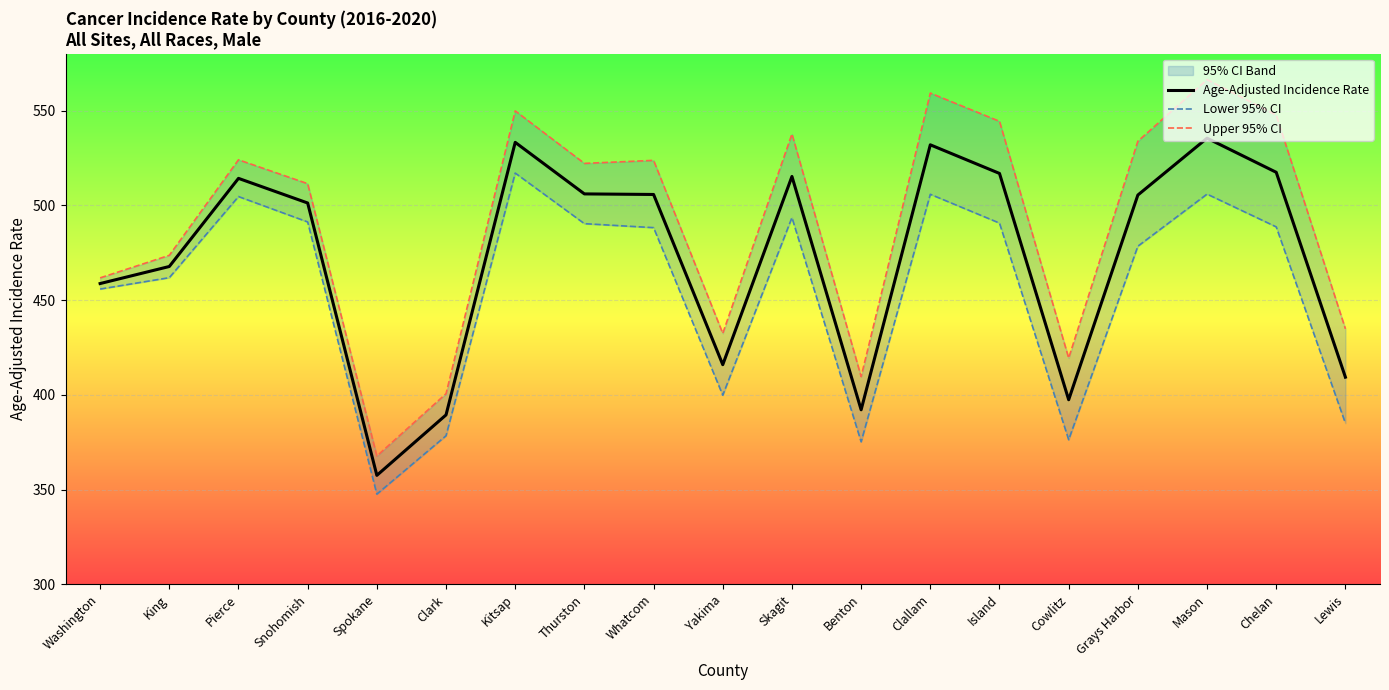

Reading right to left, list all the values displayed in this chart.

Age-Adjusted Incidence Rate: Lewis=409.3	Chelan=517.4	Mason=535.4	Grays Harbor=505.4	Cowlitz=397.4	Island=516.8	Clallam=531.9	Benton=392.1	Skagit=515.2	Yakima=415.9	Whatcom=505.7	Thurston=506.0	Kitsap=533.2	Clark=389.4	Spokane=357.5	Snohomish=501.2	Pierce=514.2	King=467.7	Washington=458.7
Lower 95% CI: Lewis=385.0	Chelan=488.6	Mason=505.9	Grays Harbor=478.4	Cowlitz=376.3	Island=490.6	Clallam=505.8	Benton=375.2	Skagit=493.5	Yakima=399.8	Whatcom=488.2	Thurston=490.3	Kitsap=517.0	Clark=378.4	Spokane=347.6	Snohomish=491.2	Pierce=504.6	King=461.8	Washington=455.8
Upper 95% CI: Lewis=434.8	Chelan=547.6	Mason=566.3	Grays Harbor=533.8	Cowlitz=419.4	Island=544.3	Clallam=559.2	Benton=409.6	Skagit=537.6	Yakima=432.4	Whatcom=523.7	Thurston=522.1	Kitsap=549.8	Clark=400.6	Spokane=367.7	Snohomish=511.4	Pierce=524.0	King=473.6	Washington=461.7